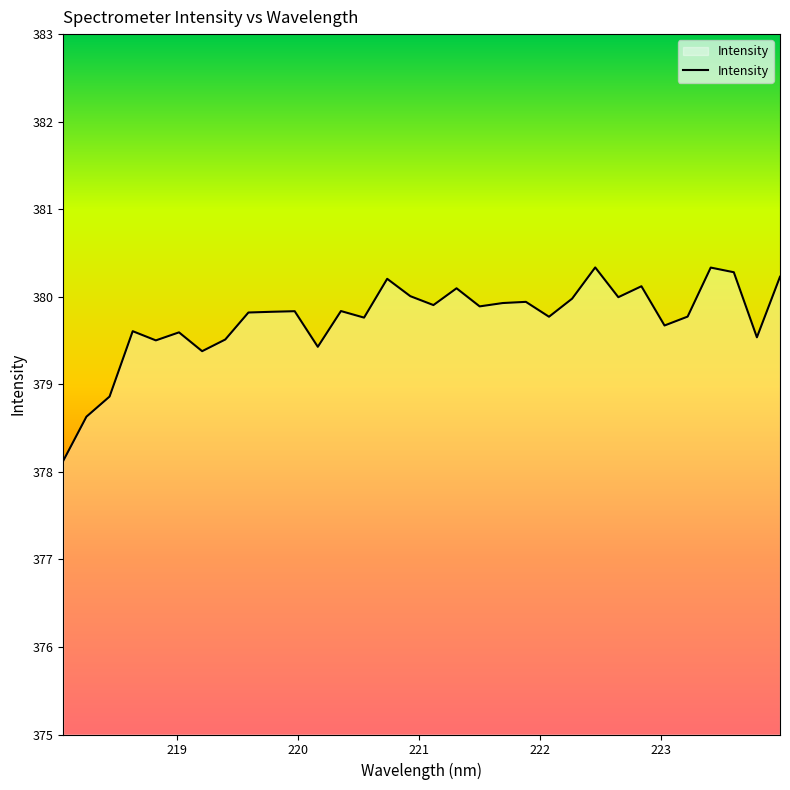

What is the difference between the maximum and minimum values?

2.2